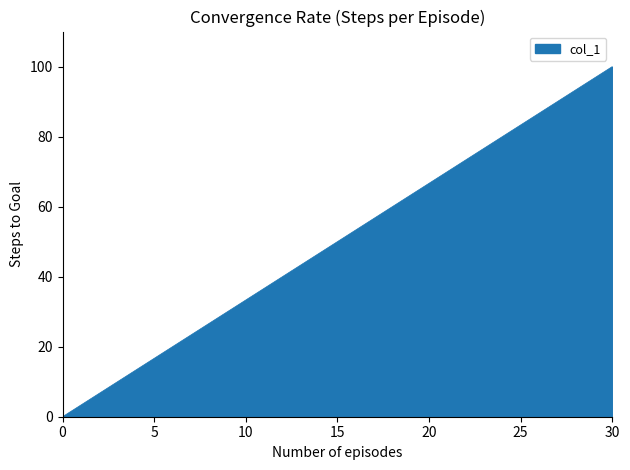

What is the greatest value displayed?

100.0